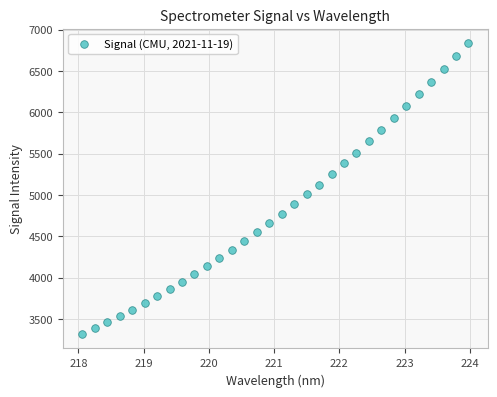

What is the range of X values (max minus min)?

5.9